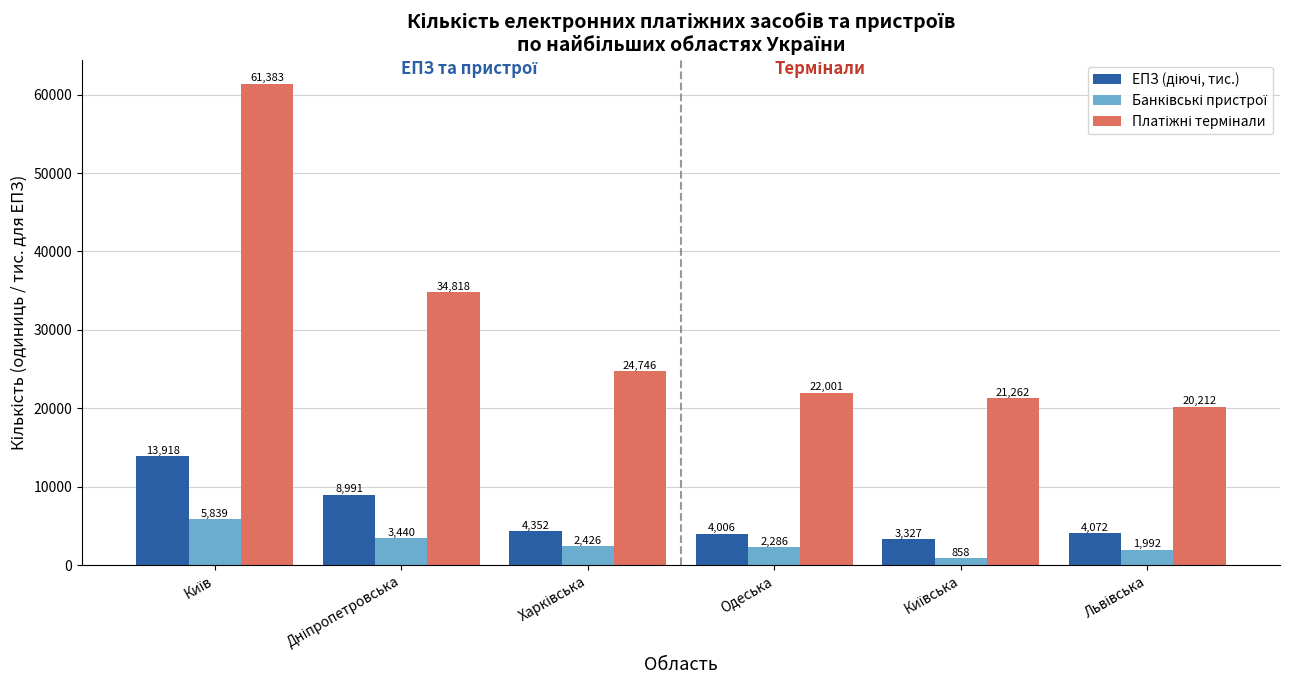

What is the smallest value displayed?

858